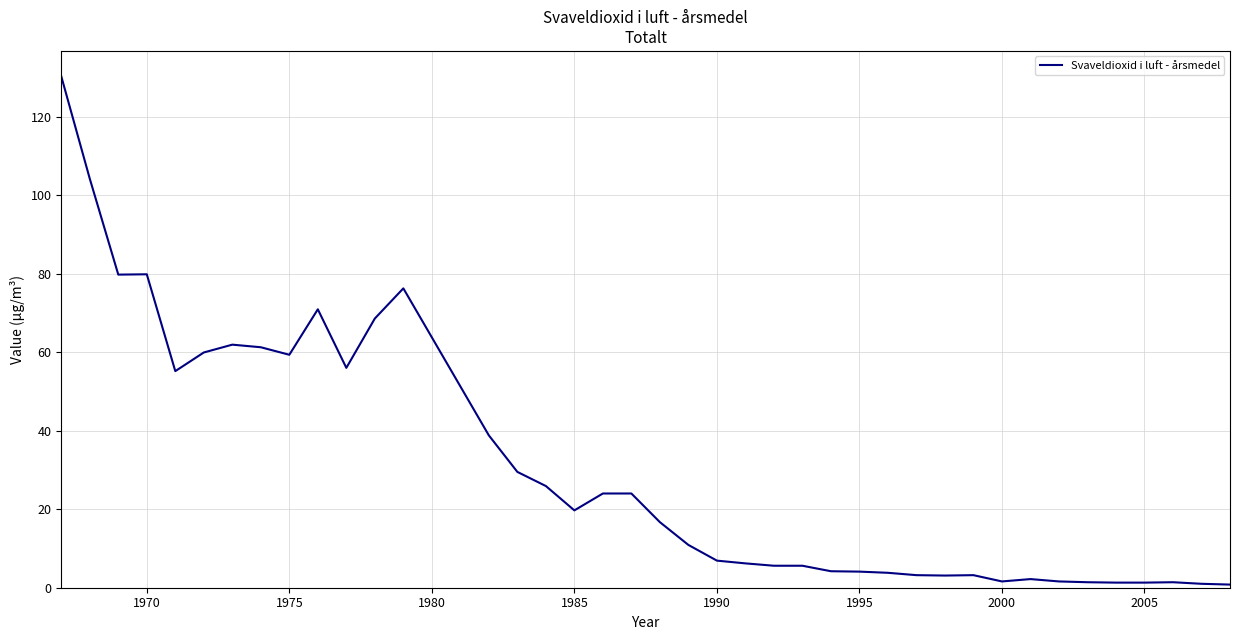

Reading right to left, extract all data points from this chart.

0.8	1.0	1.4	1.3	1.3	1.4	1.6	2.2	1.6	3.2	3.1	3.2	3.8	4.1	4.2	5.6	5.6	6.2	6.9	10.9	16.7	24.0	24.0	19.7	25.9	29.5	38.8	76.2	68.6	56.0	70.9	59.3	61.2	61.9	59.9	55.2	79.8	79.8	104.2	130.2